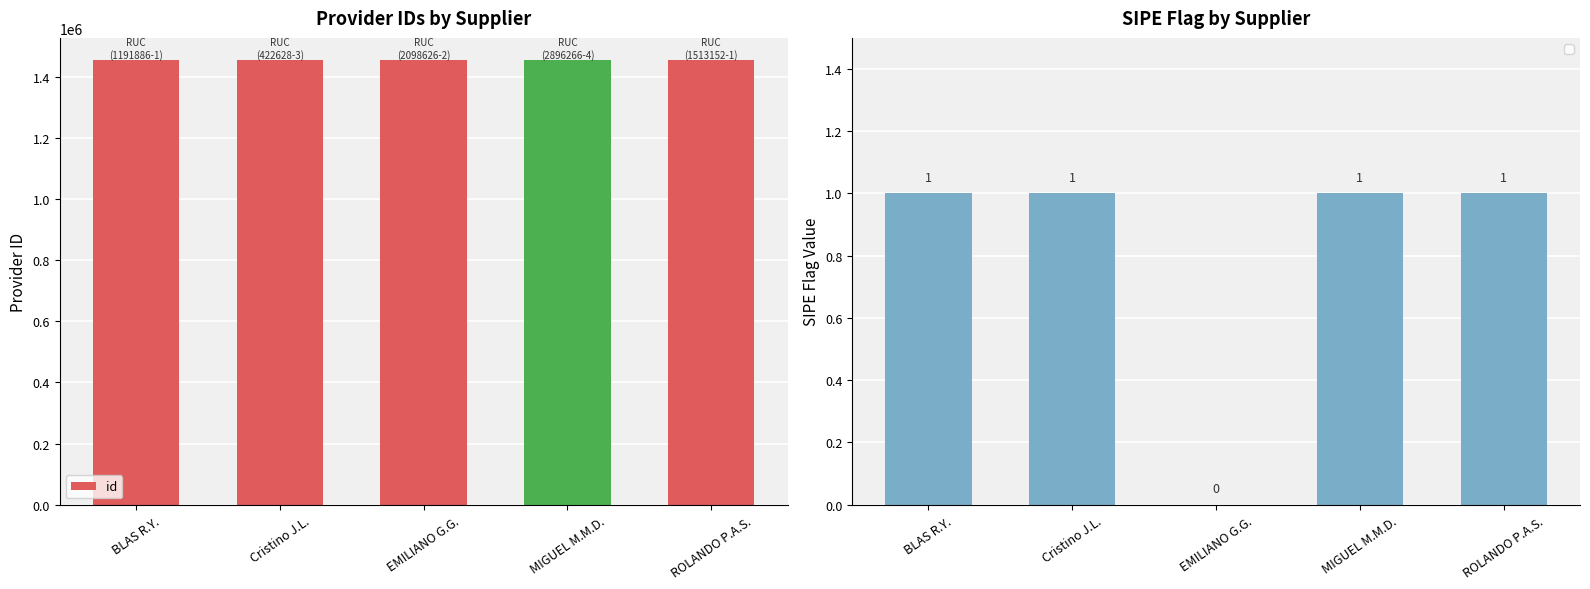

Rank the categories by value from lowest to highest.

EMILIANO G.G., BLAS R.Y., Cristino J.L., ROLANDO P.A.S., MIGUEL M.M.D.